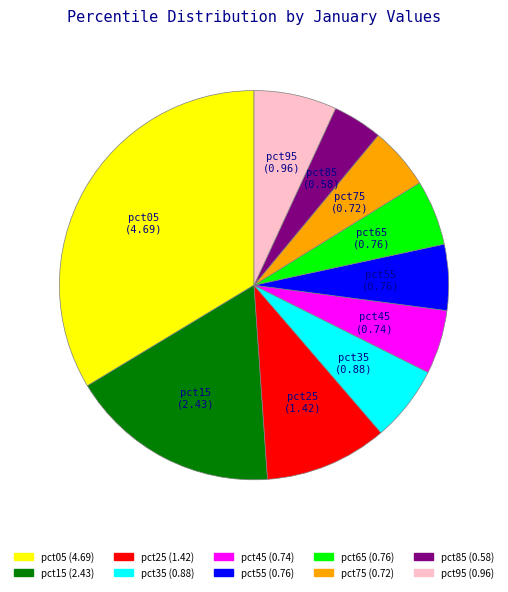

Which slice is the smallest?

pct85